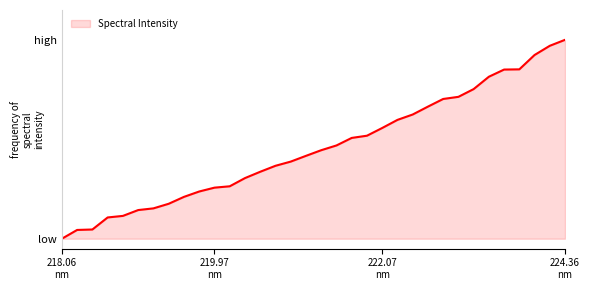

Does the chart have visible grid lines?

No